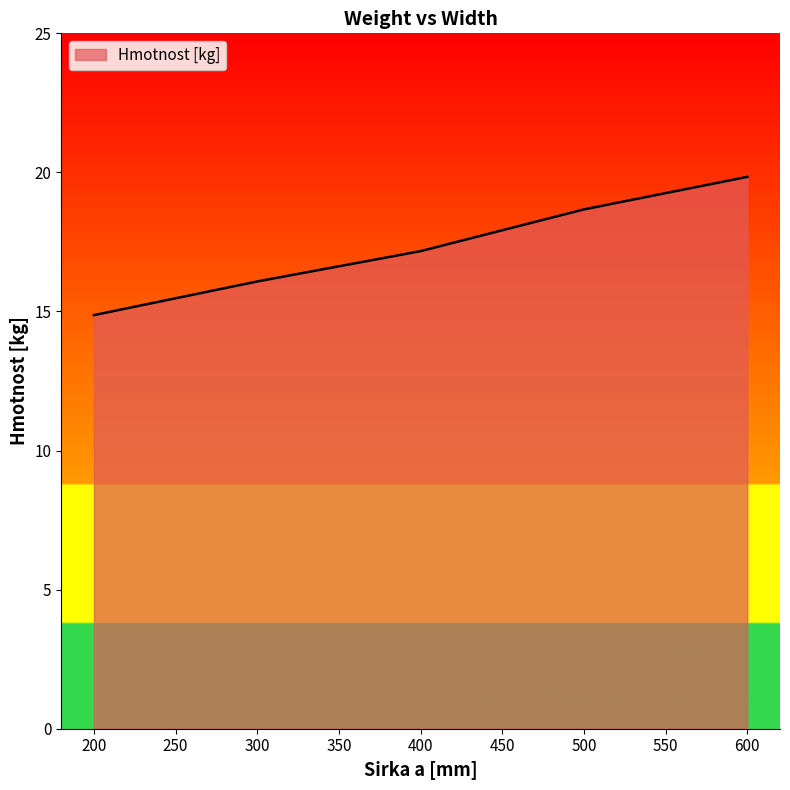

Which label corresponds to the smallest value in the chart?

200